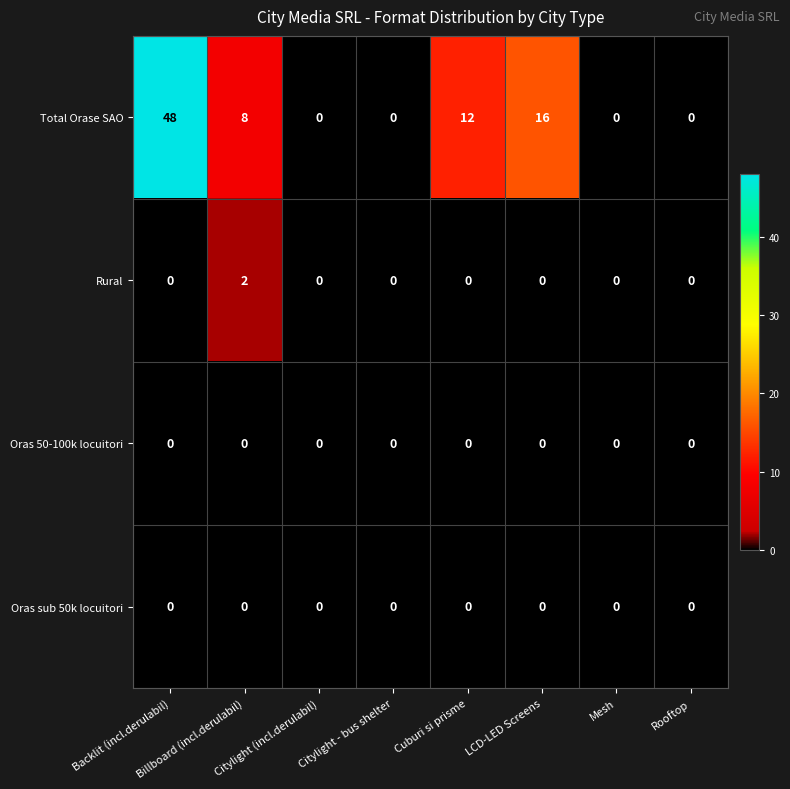

How many Rural values are between 0 and 1?

7